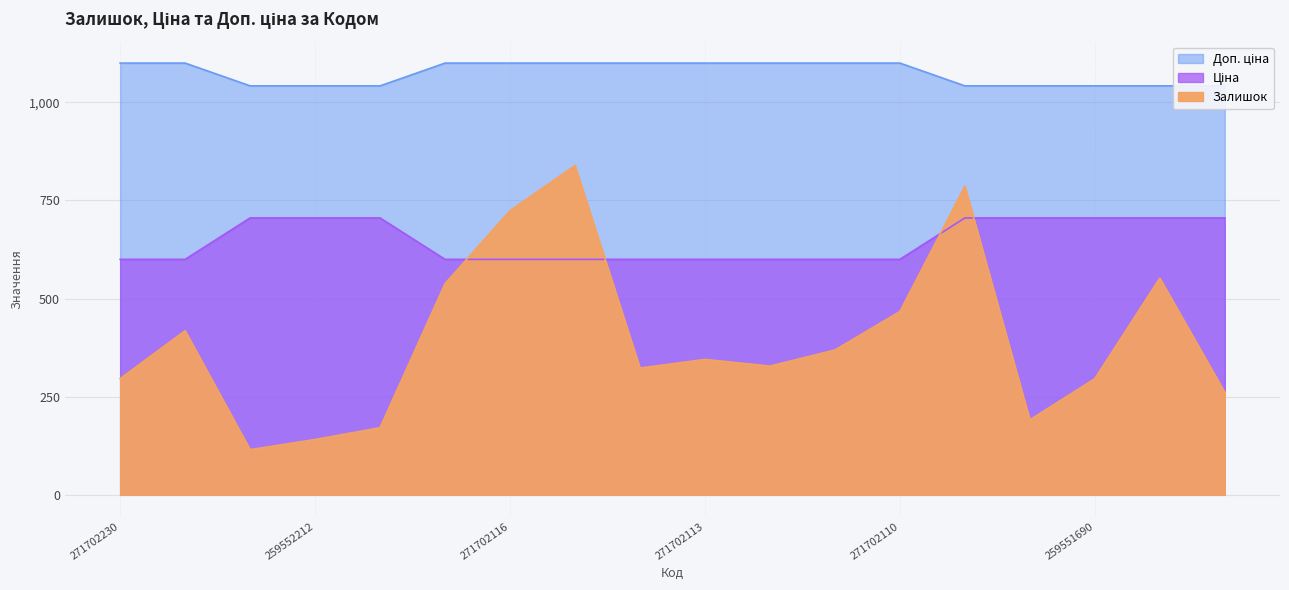

How many lines are shown in the chart?

3